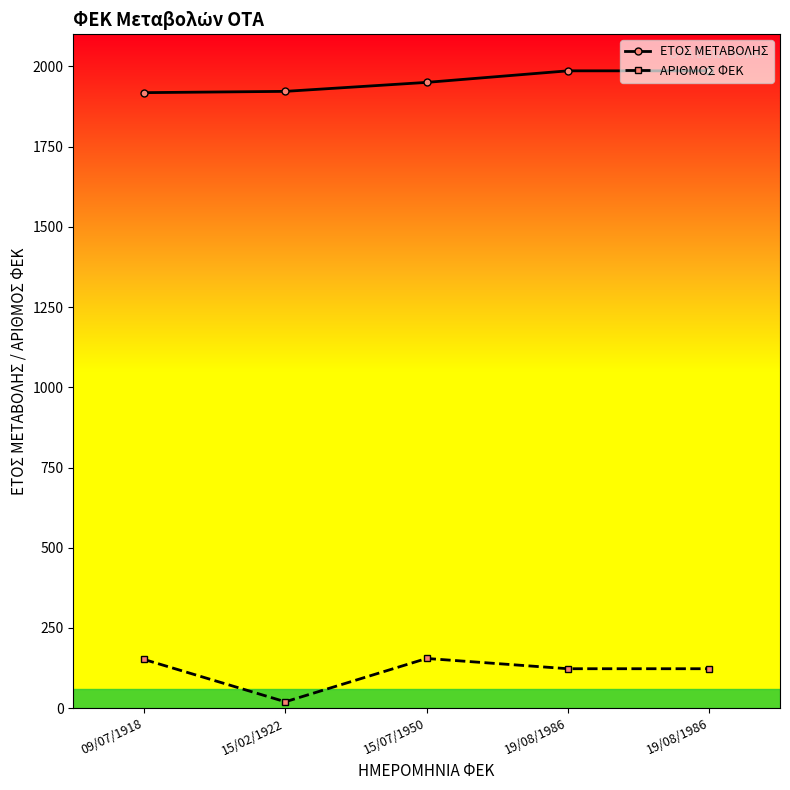

The value of ΕΤΟΣ ΜΕΤΑΒΟΛΗΣ at 15/07/1950 is 2725. True or false?

False